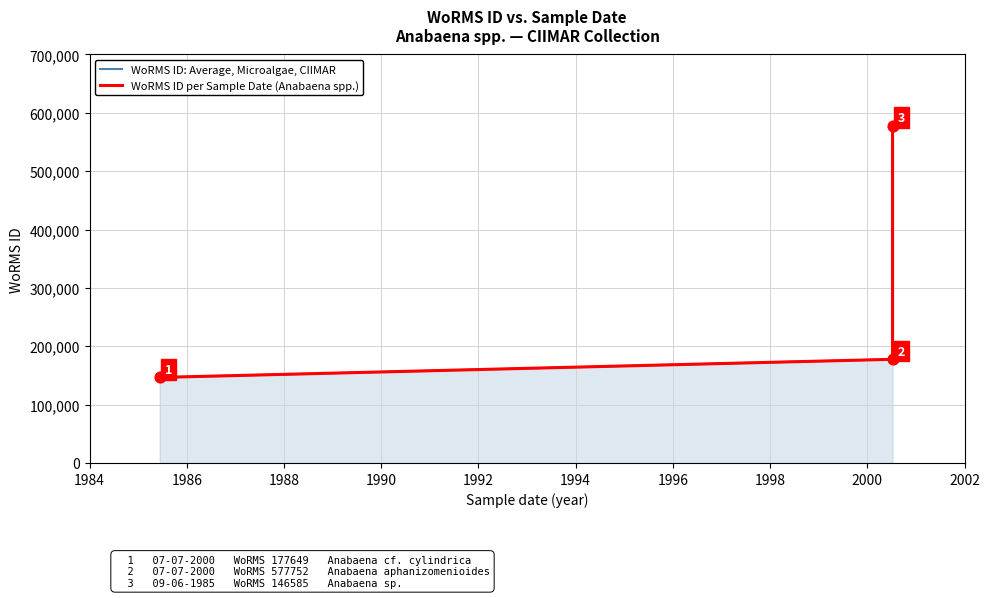

What are all the series names shown in the legend?

WoRMS ID: Average, Microalgae, CIIMAR, WoRMS ID per Sample Date (Anabaena spp.)